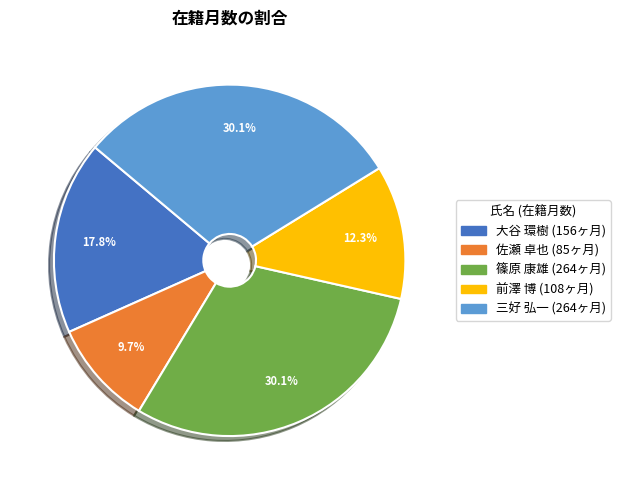

Is it true that 三好 弘一 is 30% of the pie?

True